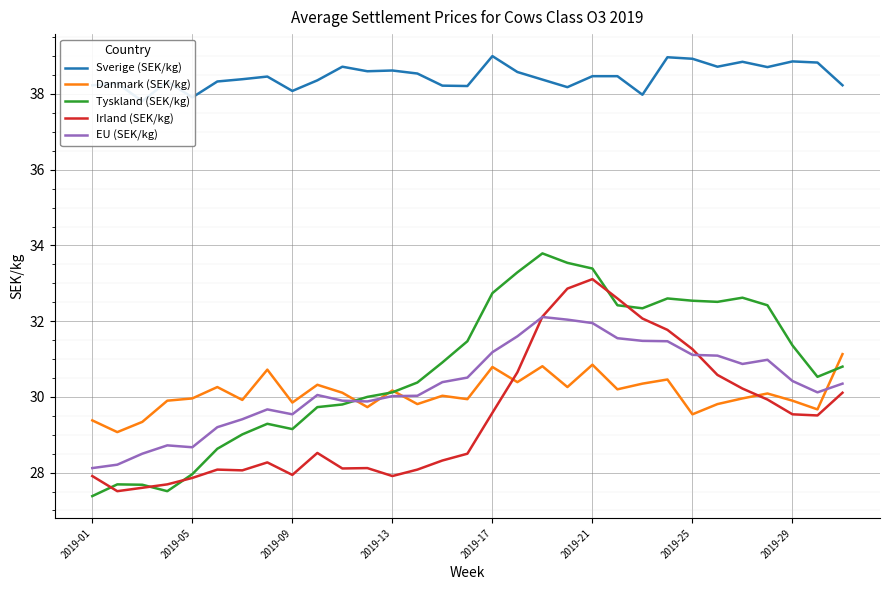

True or false: Sverige (SEK/kg) has more than 2 interior local peaks.

True